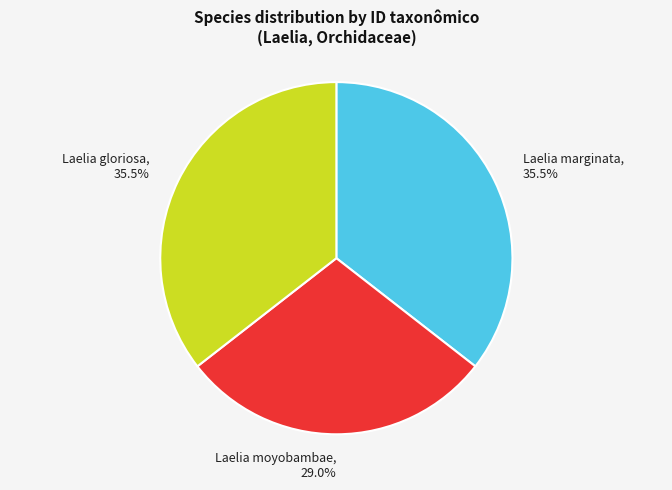

How much of the chart is everything except Laelia marginata?

64.5%